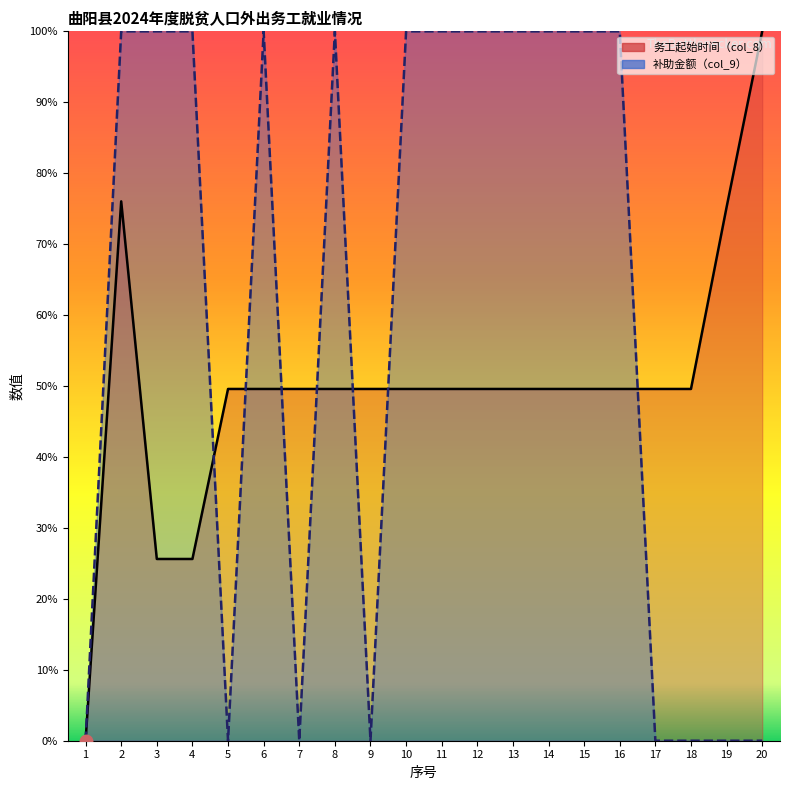

What is the value of the 补助金额（col_9） point at the 14th from the left?

100.0